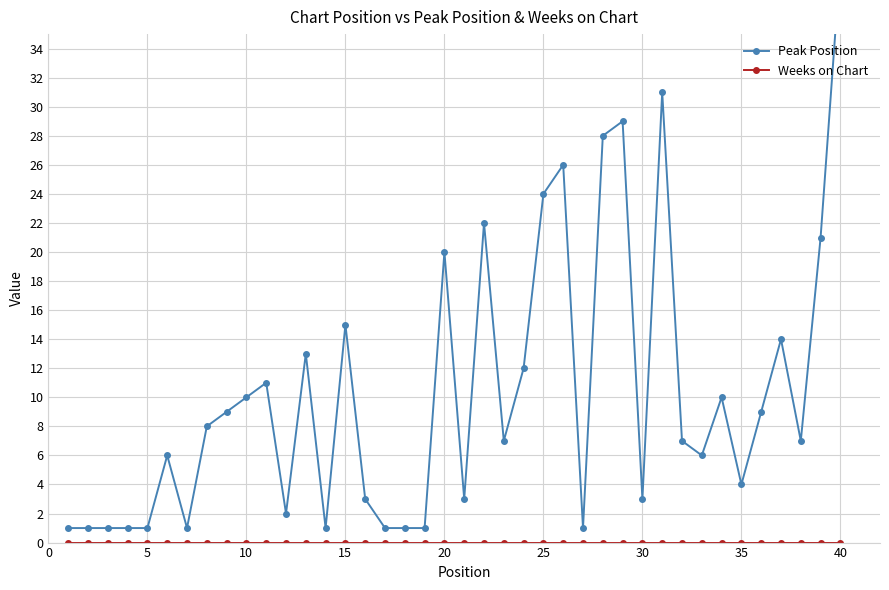

True or false: Peak Position and Weeks on Chart cross at least once.

False